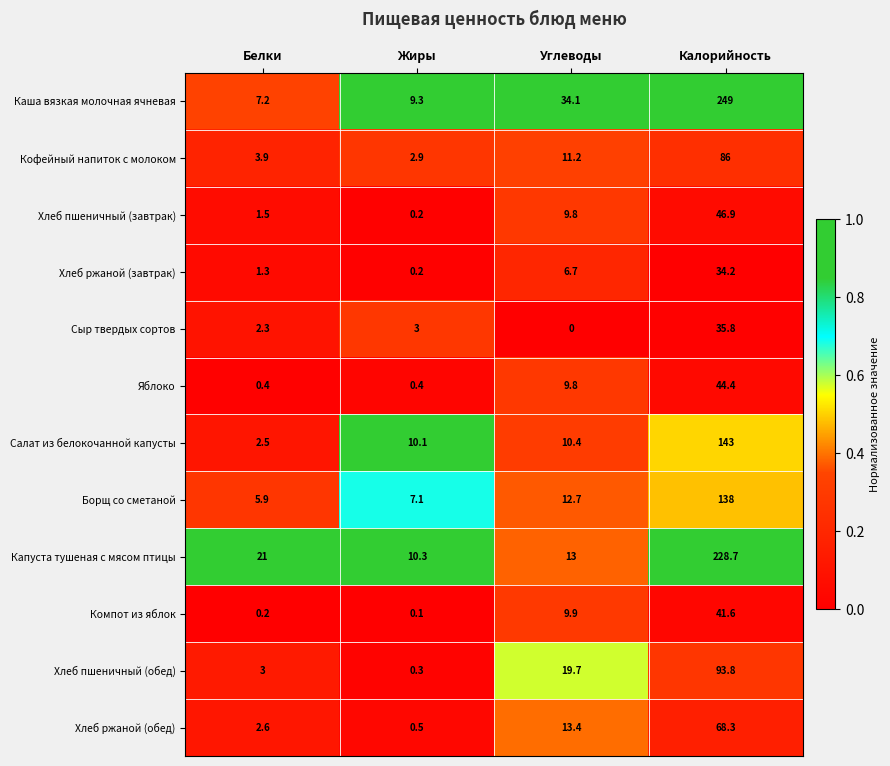

At which category is the sum across all series the highest?

Калорийность